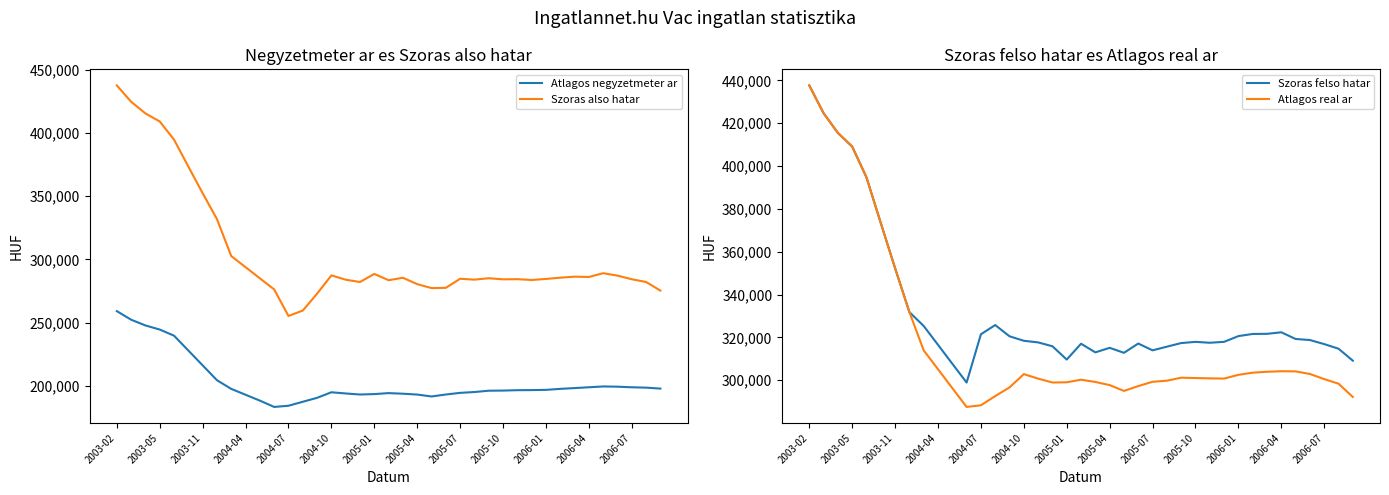

Reading right to left, extract all data points from this chart.

Atlagos negyzetmeter ar: 197709	198469	198744	199222	199403	198758	198119	197498	196708	196523	196454	196144	196039	194993	194329	193026	191488	192987	193665	194139	193364	193027	193856	194801	190416	187280	184144	183193	188187	192822	197457	204342	216088	227833	239578	244438	247677	252213	259016
Szoras also hatar: 275265	282082	284231	287094	289037	286035	286278	285480	284476	283655	284295	284168	285048	283921	284638	277445	277243	280363	285414	283475	288463	282057	283867	287320	272843	259474	255185	276176	284961	293781	302576	331821	352317	373393	394688	409092	415455	424674	437627
Szoras felso hatar: 309145	314742	316891	318788	319277	322407	321680	321626	320622	317947	317511	317938	317364	315693	313974	317153	312823	315151	313028	317059	309675	315875	317685	318438	320531	325776	321487	298942	307727	316547	325342	331821	352317	373393	394688	409092	415455	424674	437627
Atlagos real ar: 292205	298412	300561	302941	304157	304221	303979	303553	302549	300801	300903	301053	301206	299807	299306	297299	295033	297757	299221	300267	299069	298966	300776	302879	296687	292625	288336	287559	296344	305164	313959	331821	352317	373393	394688	409092	415455	424674	437627